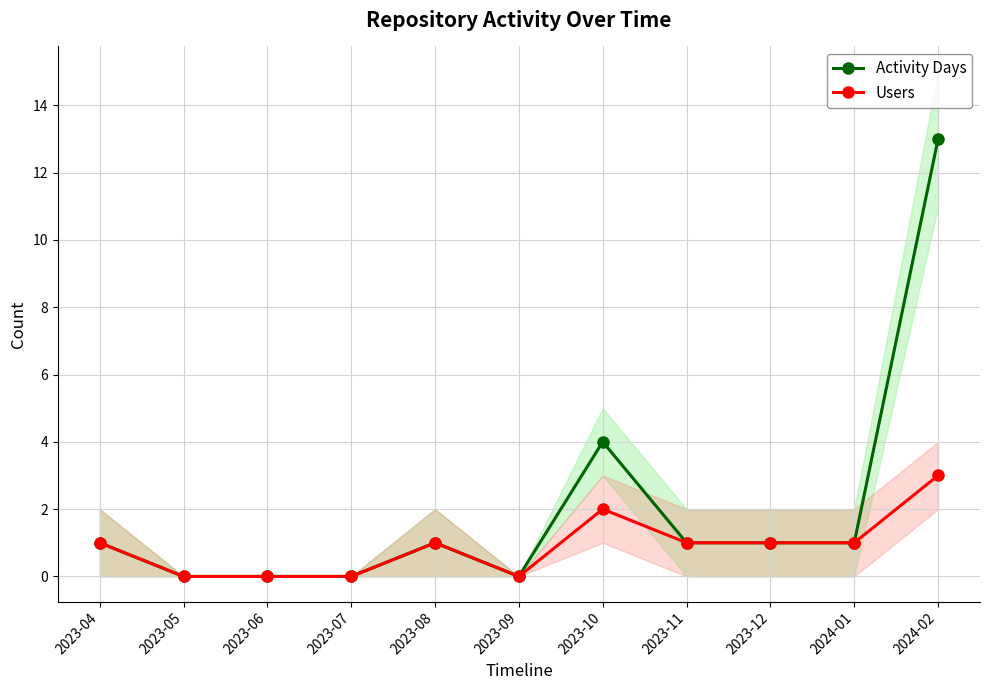

At which label does Users reach its peak?

2024-02